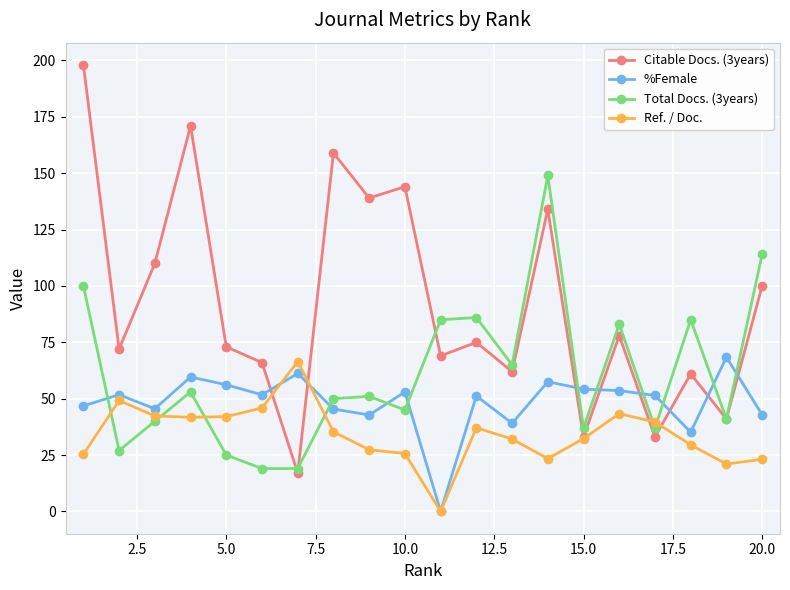

Rank the series by their average value, from highest to lowest.

Citable Docs. (3years), Total Docs. (3years), %Female, Ref. / Doc.